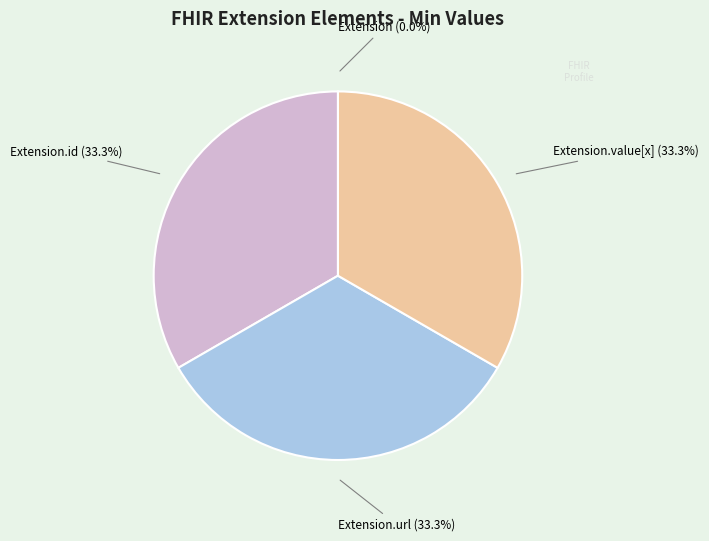

Is there a majority slice in this chart?

No